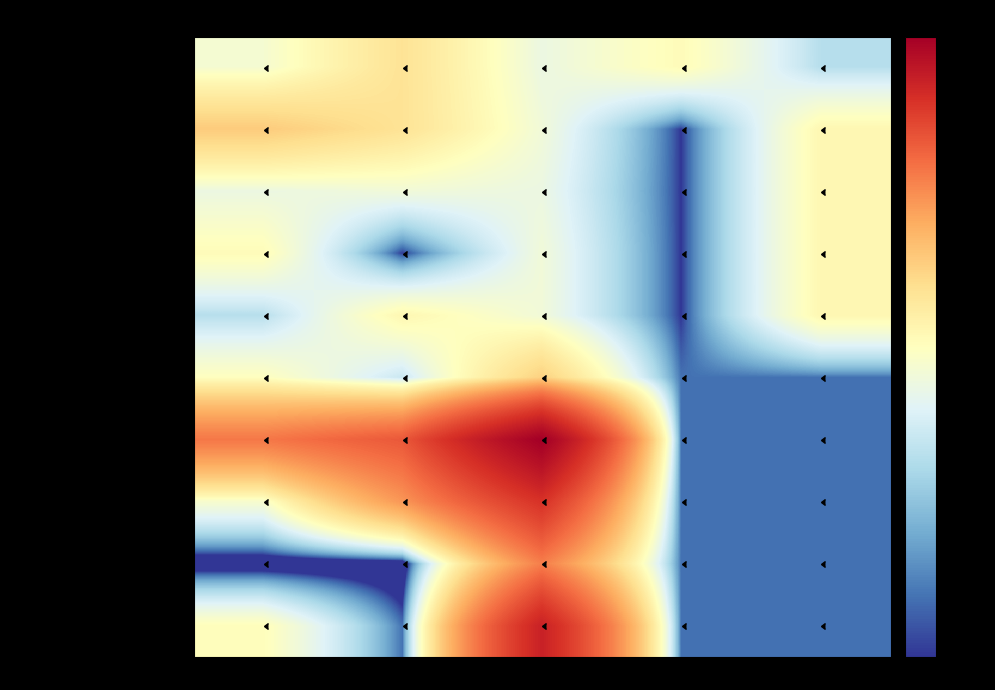

Between Жиры and Калорийность/10, which is larger?

Жиры